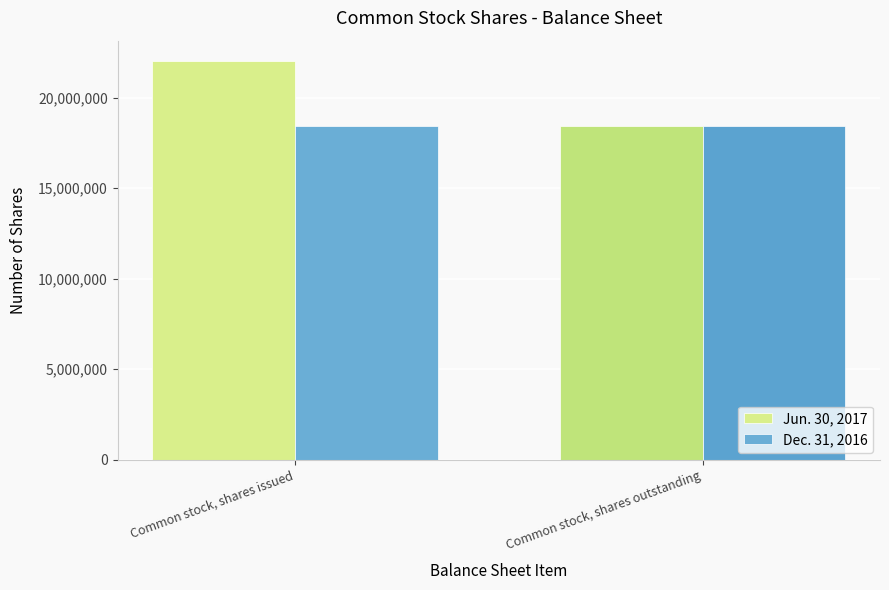

Reading left to right, extract all data points from this chart.

Jun. 30, 2017: Common stock, shares issued=22056147	Common stock, shares outstanding=18438742
Dec. 31, 2016: Common stock, shares issued=18438742	Common stock, shares outstanding=18438742